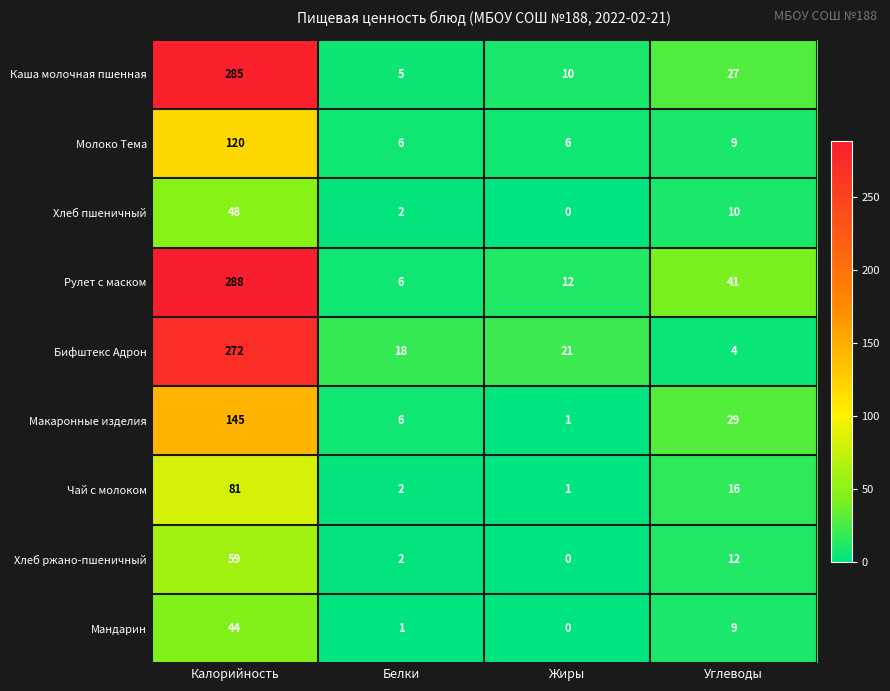

At which category does the chart reach its minimum across all series?

Жиры